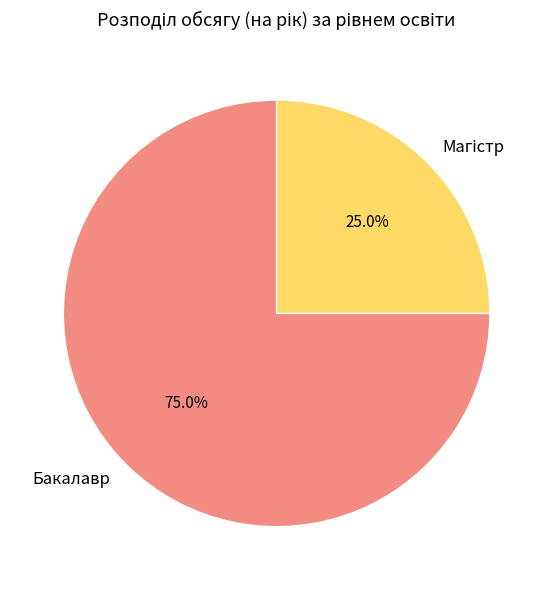

Which slice is the largest?

Бакалавр